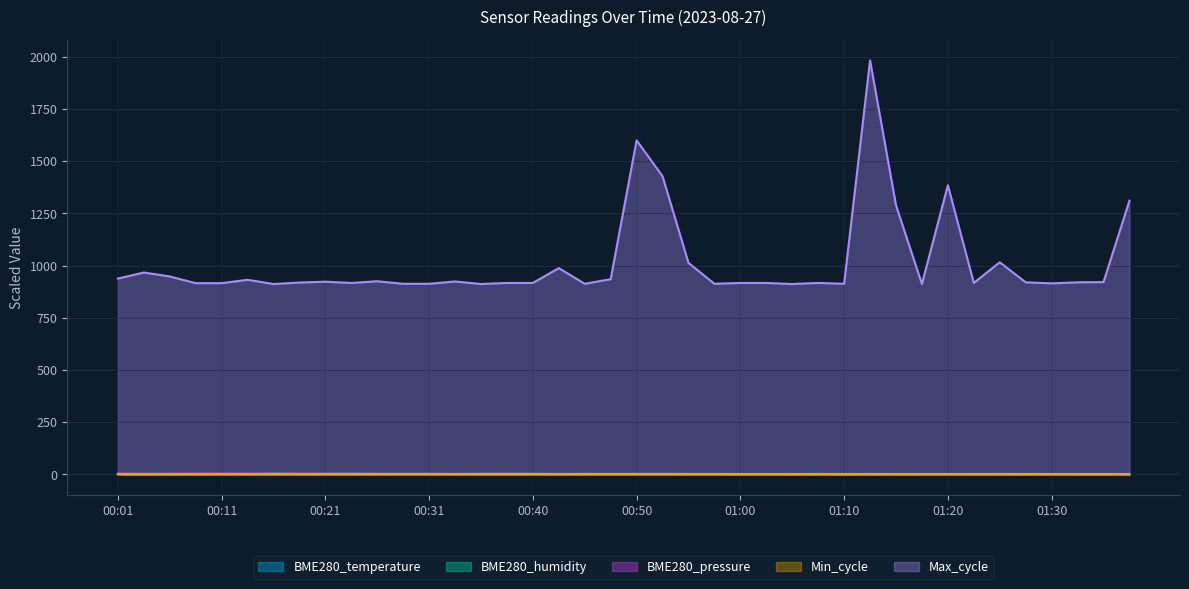

List the labels in order of BME280_humidity value, largest first.

00:16, 00:23, 00:40, 00:21, 00:28, 00:35, 01:07, 00:45, 01:12, 00:31, 00:50, 00:52, 00:26, 00:47, 00:11, 00:38, 01:27, 00:01, 00:09, 00:18, 00:57, 00:55, 01:25, 01:22, 01:30, 00:13, 00:43, 01:20, 00:33, 00:06, 01:02, 01:17, 01:15, 01:00, 01:37, 00:04, 01:32, 01:35, 01:04, 01:10